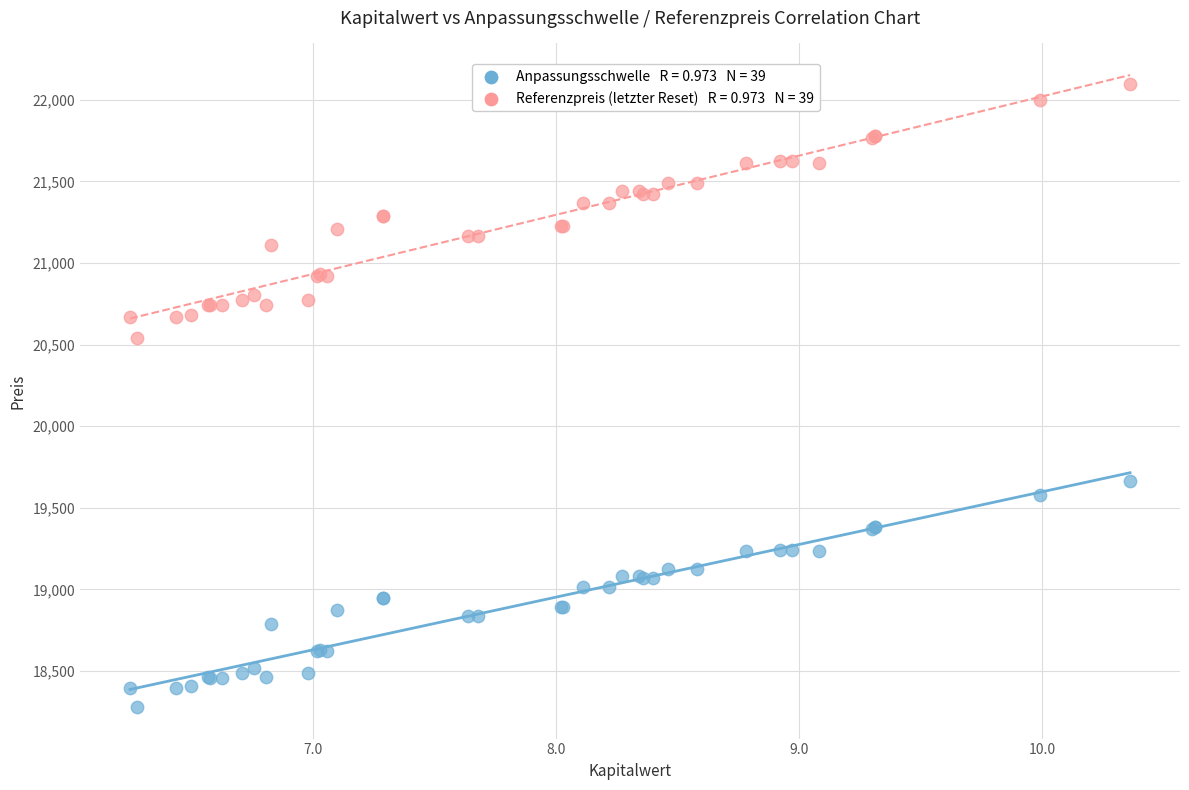

Across all series, what Y value is closest to 20188?

20539.2